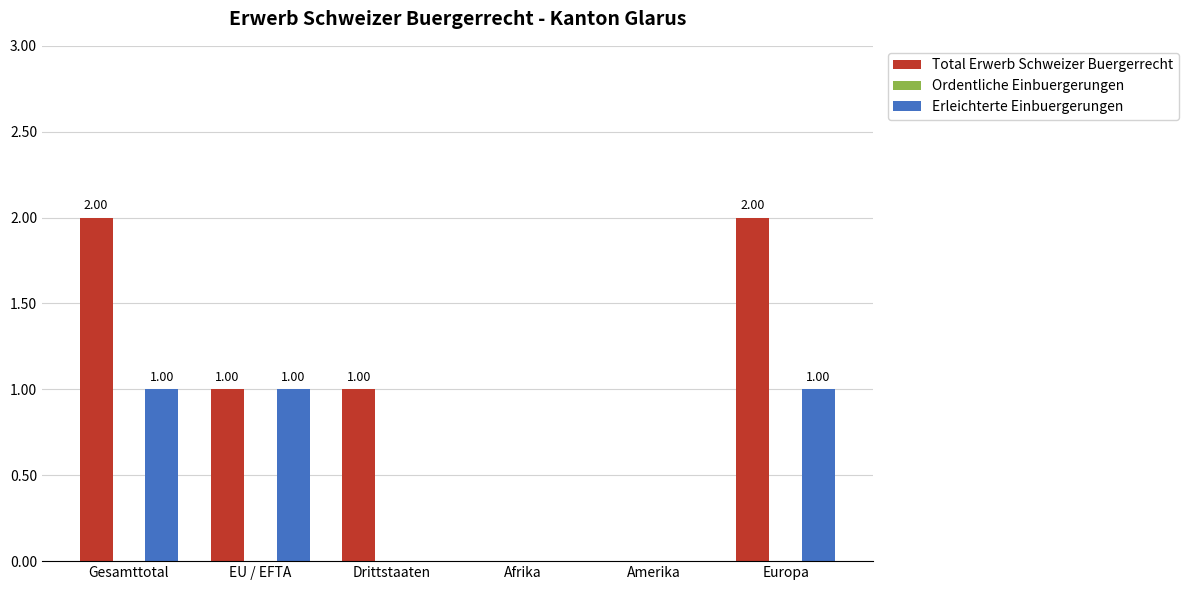

True or false: Total Erwerb Schweizer Buergerrecht has a value of 2 at Europa.

True